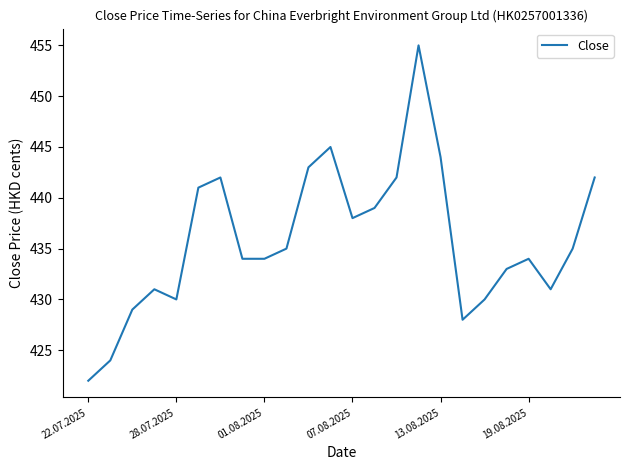

What is the minimum value shown in the chart?

422